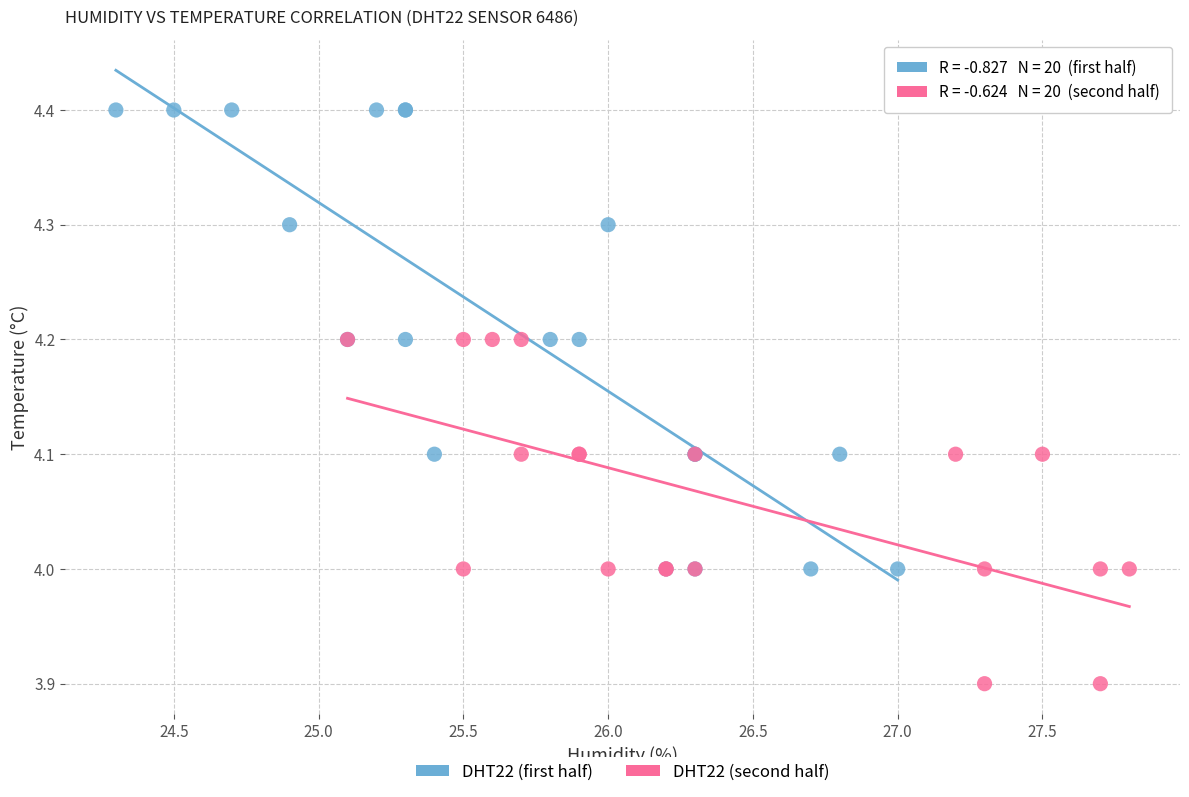

Which series contains the lowest Y value?

DHT22 (second half)